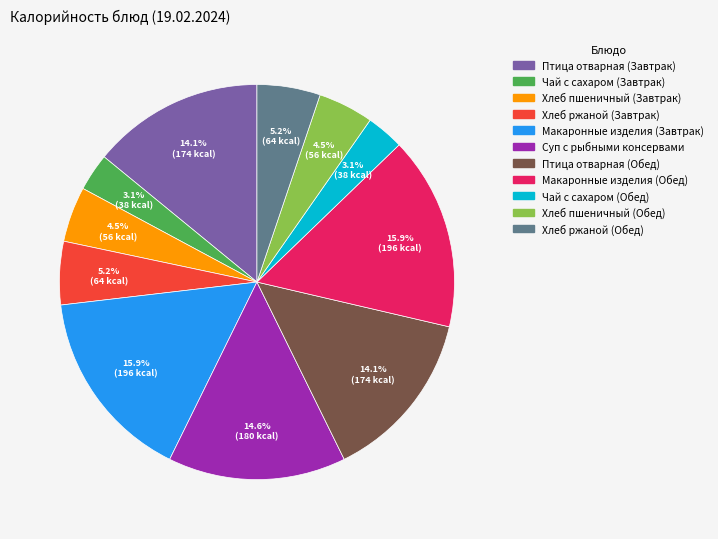

Is there any slice that represents more than half of the pie?

No